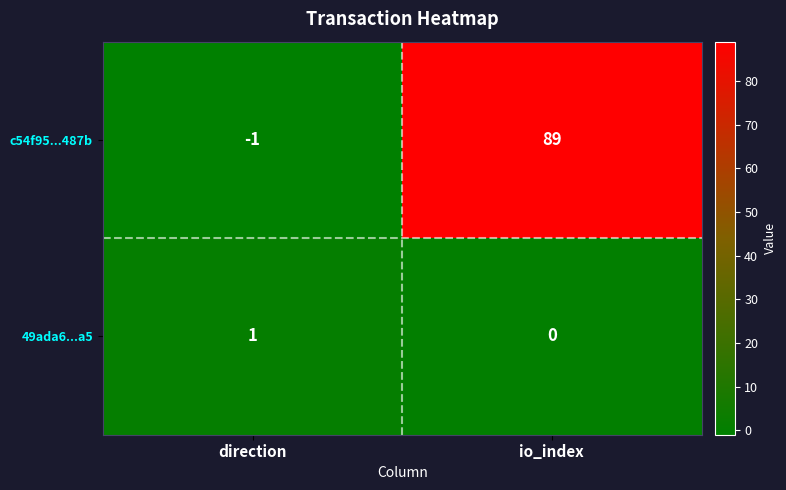

The value of 49ada6...a5 at direction is 1. True or false?

True